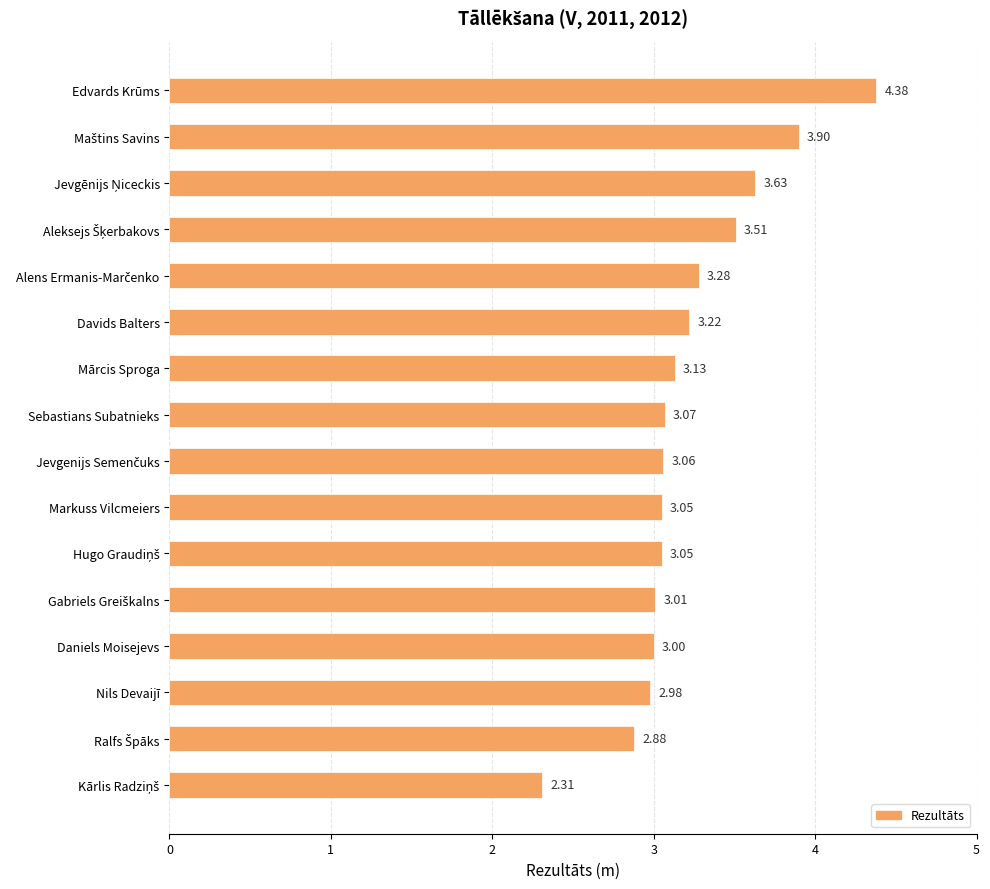

What is the sum of all values?

51.5